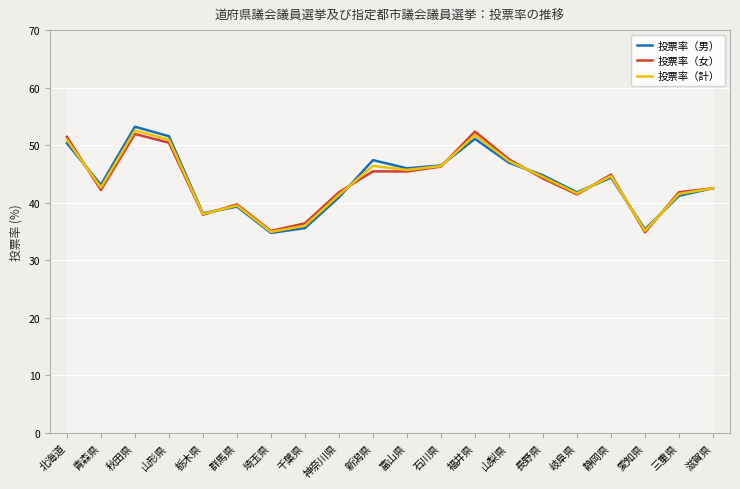

At which category is the sum across all series the highest?

秋田県